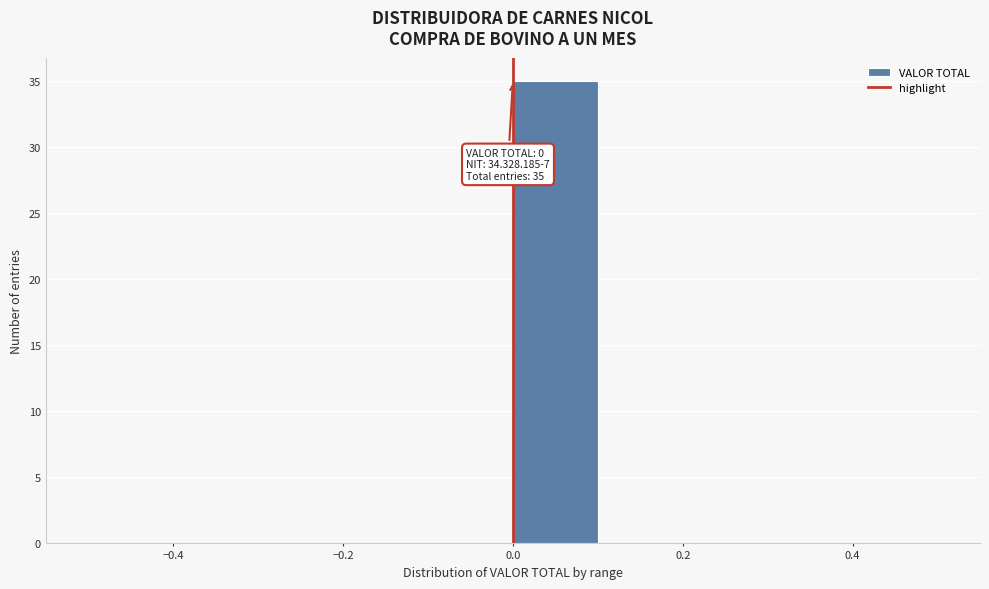

Over which range of the x-axis is the bar tallest?

0.0 to 0.1